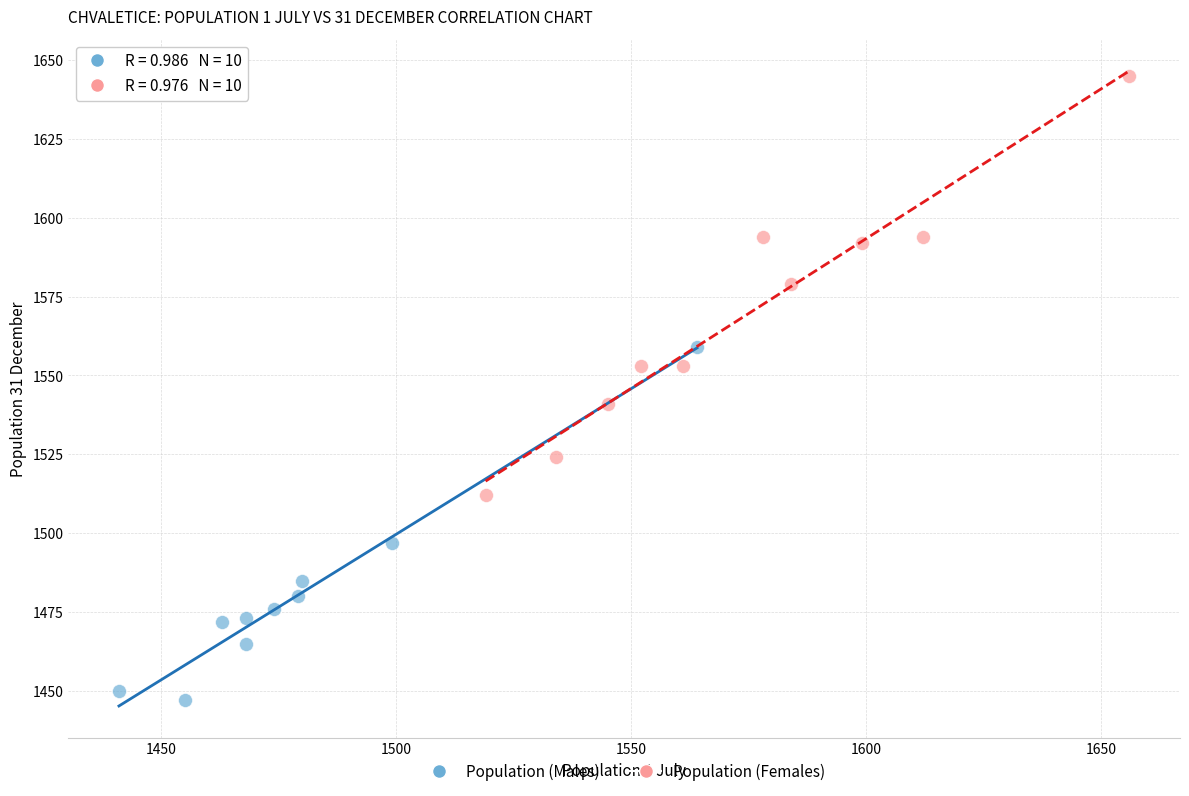

Which series reaches the minimum Y coordinate?

Population (Males)